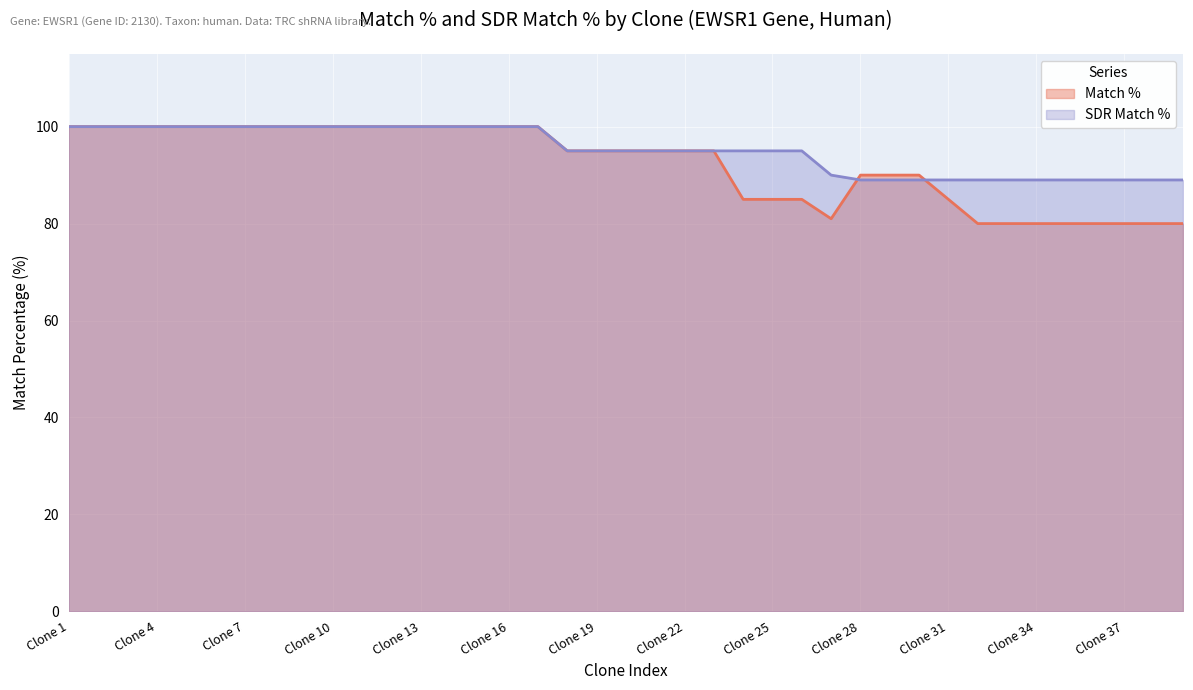

What is the difference between the second highest and second lowest values in the SDR Match % series?

11